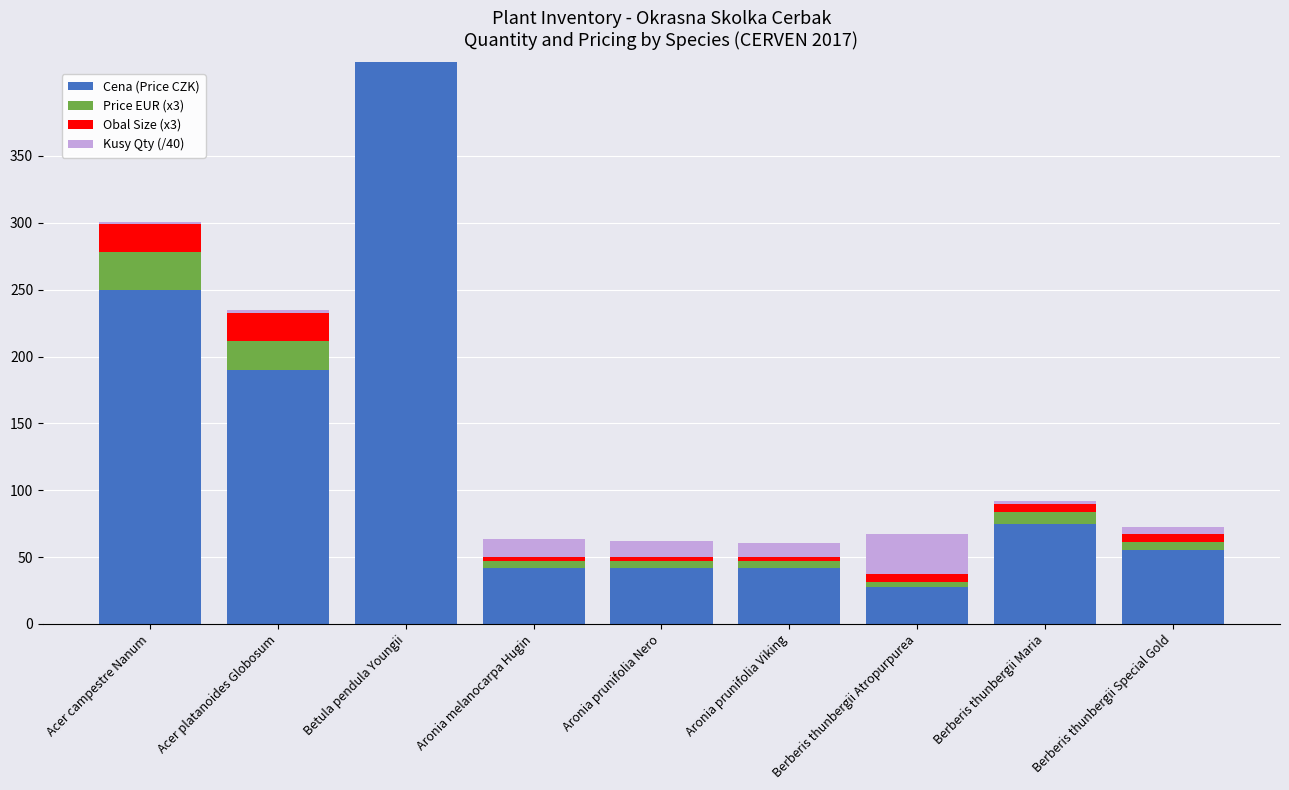

What are all the series names shown in the legend?

Cena (Price CZK), Price EUR (x3), Obal Size (x3), Kusy Qty (/40)